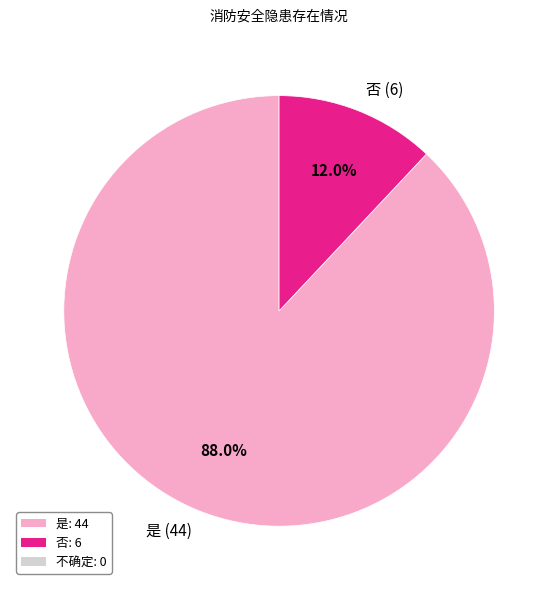

Rank the categories by value from highest to lowest.

是 (44), 否 (6)